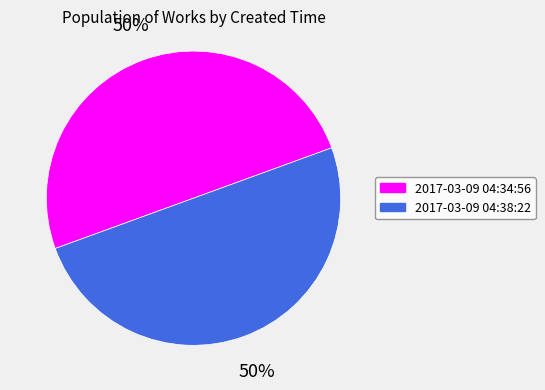

To the nearest percent, what is the average slice percentage?

50%